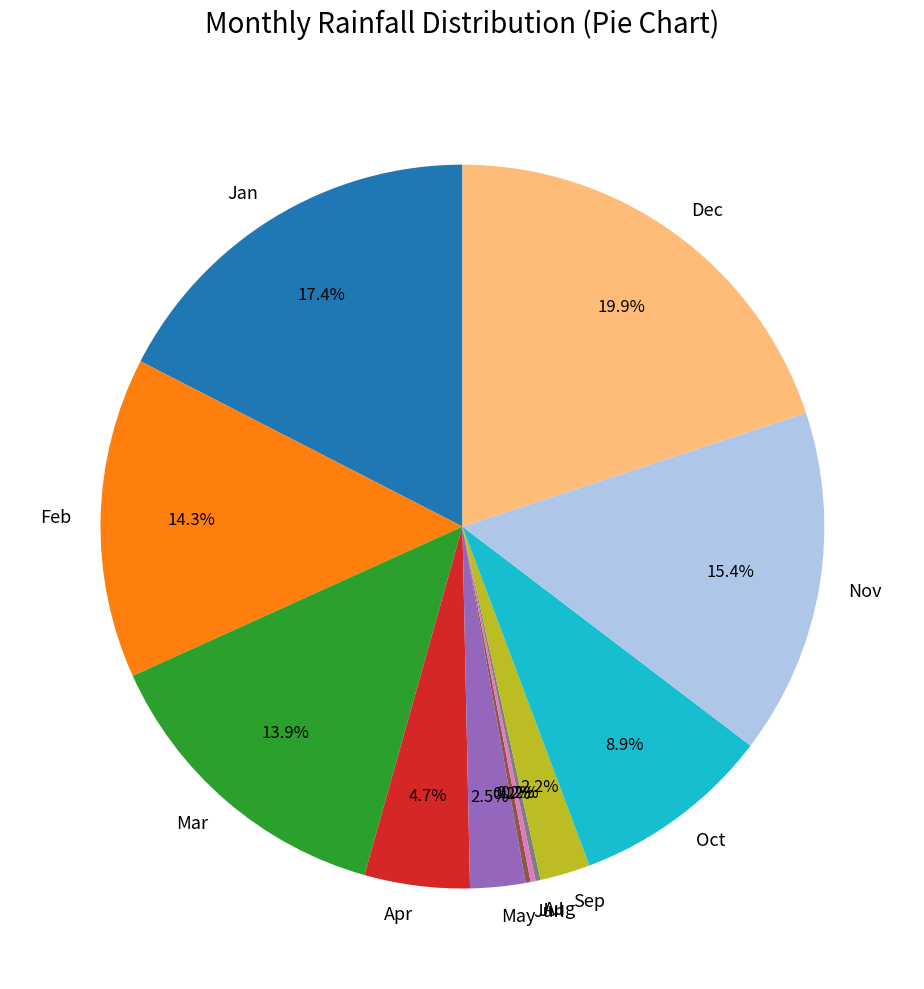

To the nearest percent, what percentage of the pie is Sep?

2%